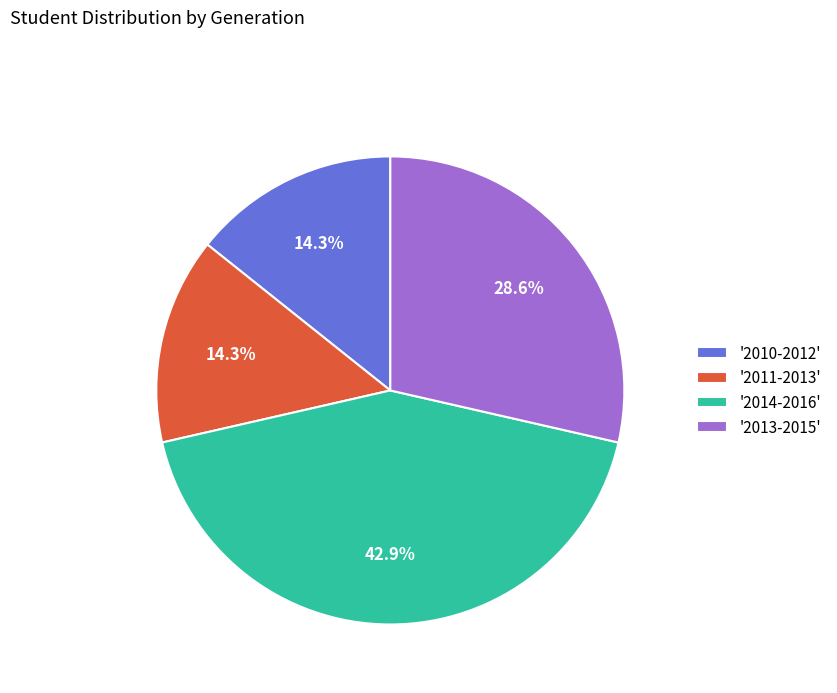

Is there any slice that represents more than half of the pie?

No